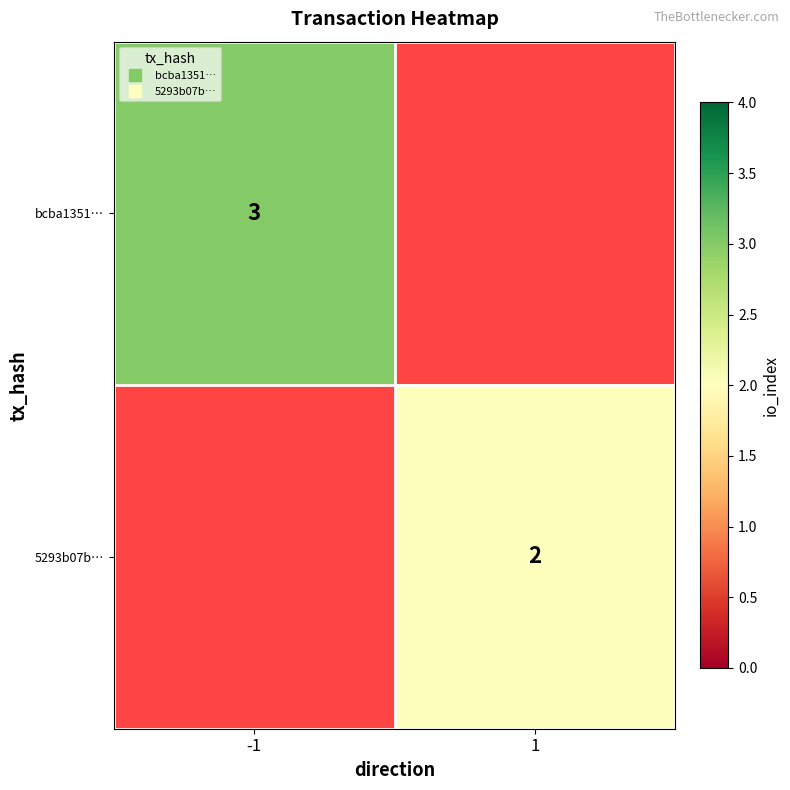

Read the bcba1351… value at -1.

3.0